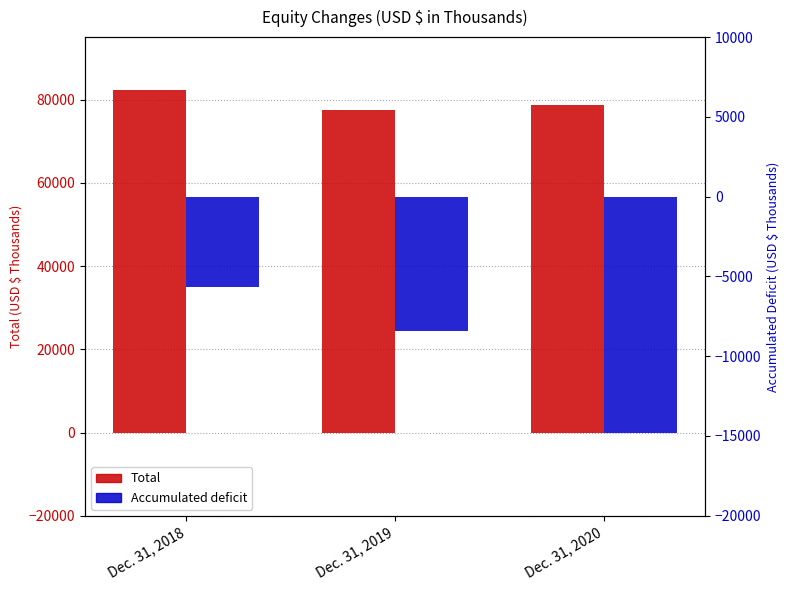

The Total series shows 25543 at Dec. 31, 2020. True or false?

False